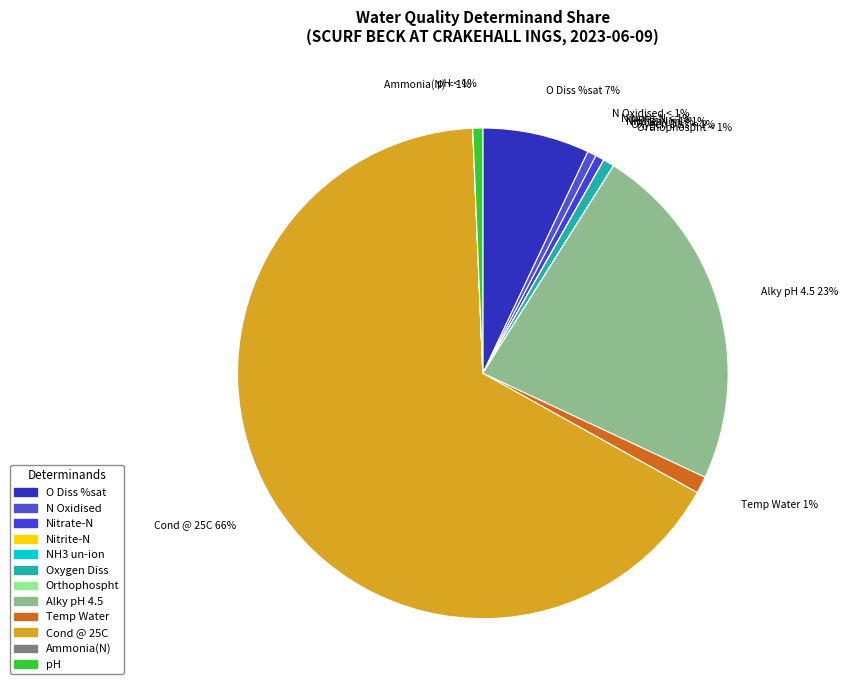

To the nearest percent, what portion does Nitrate-N represent?

1%